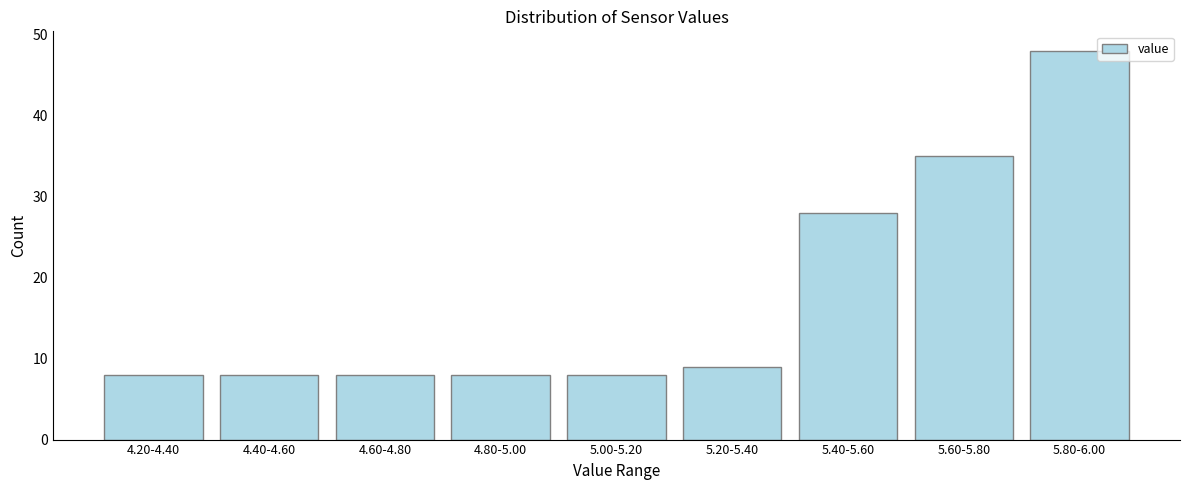

Reading right to left, extract all data points from this chart.

5.80-6.00=48	5.60-5.80=35	5.40-5.60=28	5.20-5.40=9	5.00-5.20=8	4.80-5.00=8	4.60-4.80=8	4.40-4.60=8	4.20-4.40=8